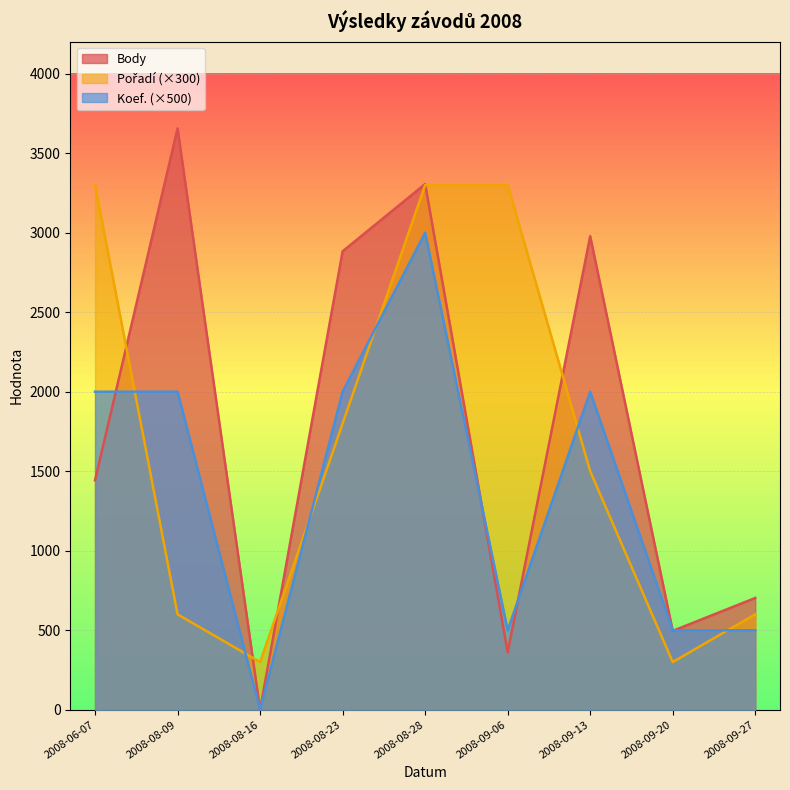

Reading left to right, list all the values displayed in this chart.

Body: 1443	3656	0	2883	3306	361	2978	496	703
Pořadí: 3300	600	300	1800	3300	3300	1500	300	600
Koef.: 2000	2000	0	2000	3000	500	2000	500	500